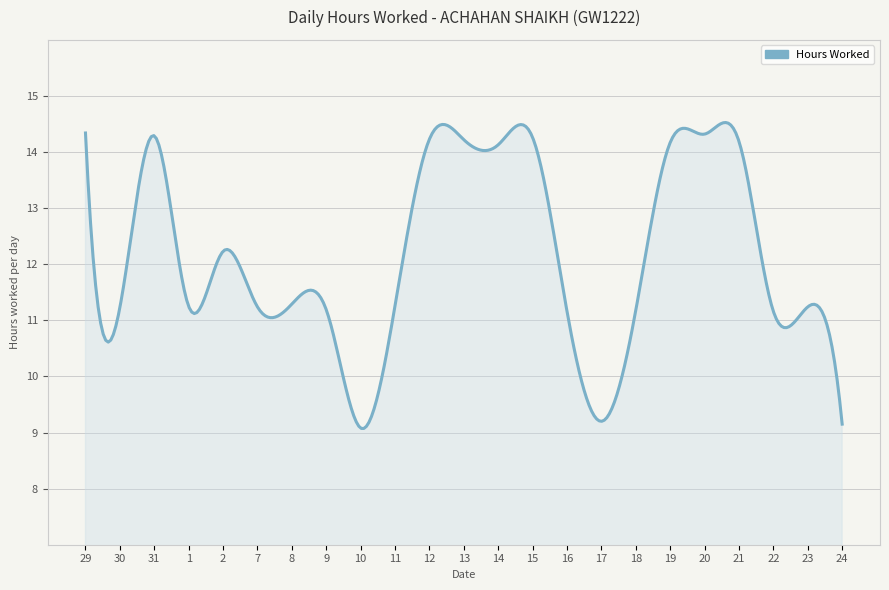

What is the minimum value shown in the chart?

9.1